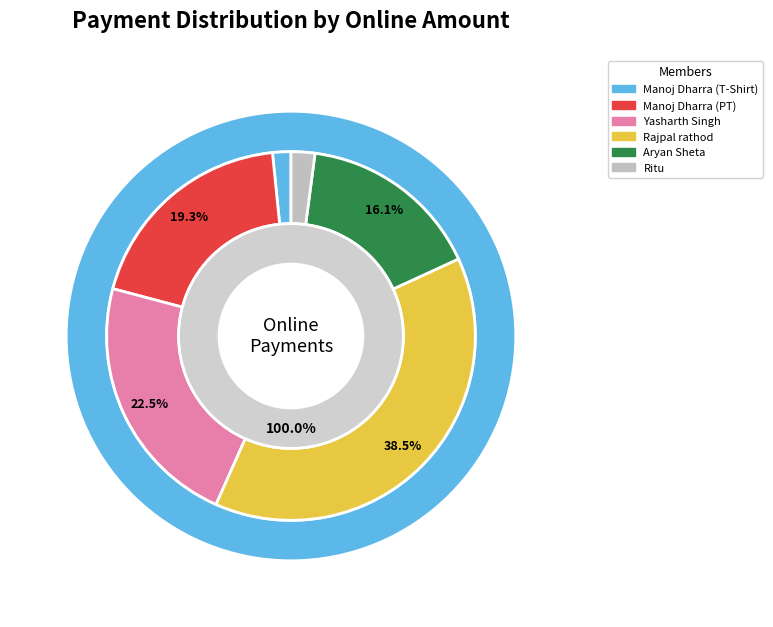

What percentage is the Manoj Dharra (PT) slice, to the nearest percent?

19%